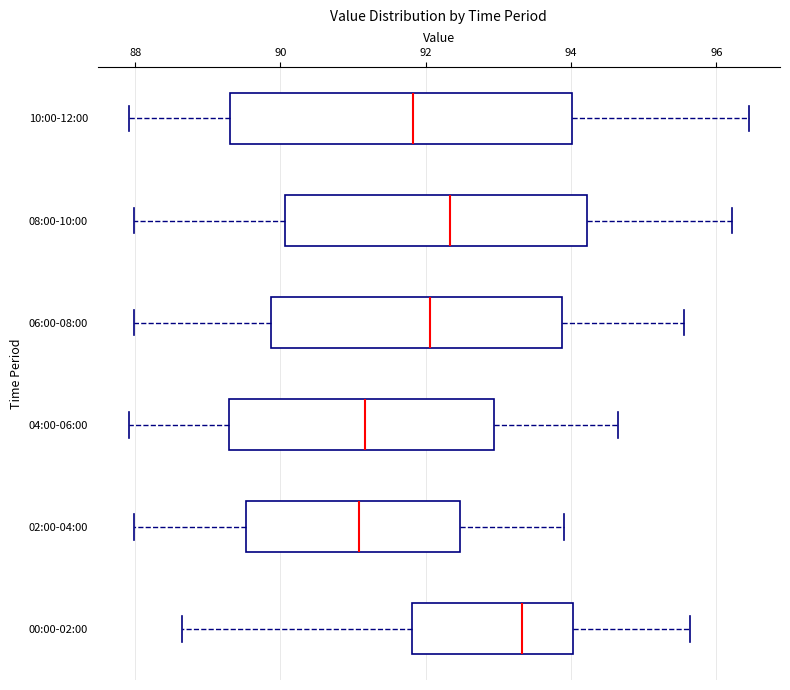

Reading bottom to top, transcribe this box plot: for each box, give where its median line is, the range the box spans, and where its two whiskers end, as read against the x-axis. The values are not printed on the chart, so give them approximately, as read against the axis.

00:00-02:00: median 93.4, box 91.8 to 94.0, whiskers 88.6 to 95.6
02:00-04:00: median 91.0, box 89.6 to 92.4, whiskers 88.0 to 94.0
04:00-06:00: median 91.2, box 89.2 to 93.0, whiskers 88.0 to 94.6
06:00-08:00: median 92.0, box 89.8 to 93.8, whiskers 88.0 to 95.6
08:00-10:00: median 92.4, box 90.0 to 94.2, whiskers 88.0 to 96.2
10:00-12:00: median 91.8, box 89.4 to 94.0, whiskers 88.0 to 96.4